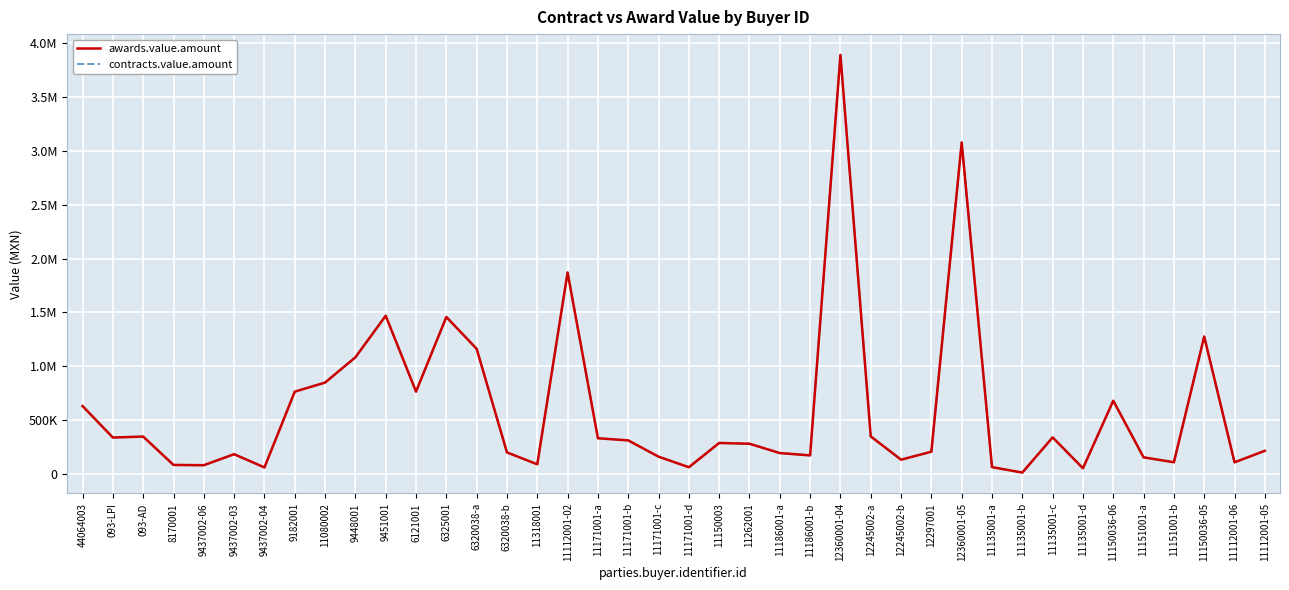

Is this an area chart (filled region under the line)?

No